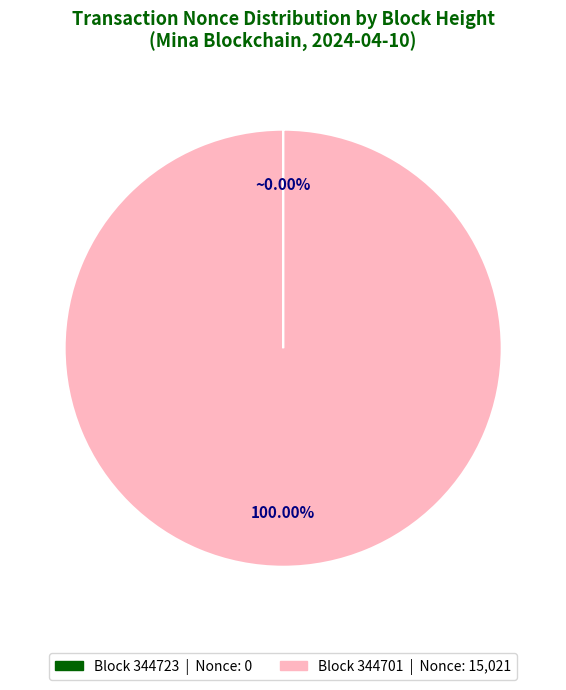

Is there any slice that represents more than half of the pie?

Yes